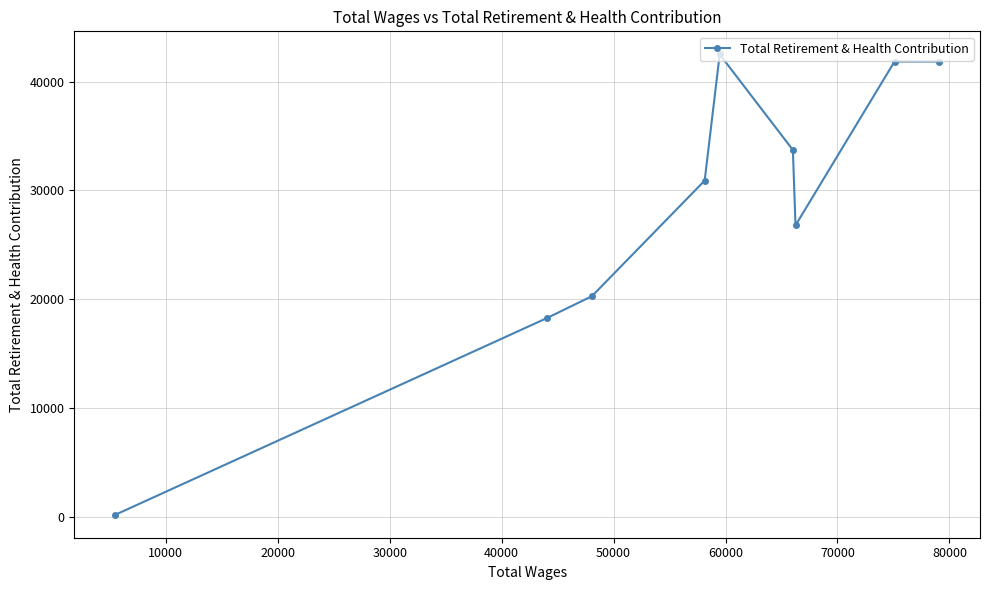

What is the greatest value displayed?

42510